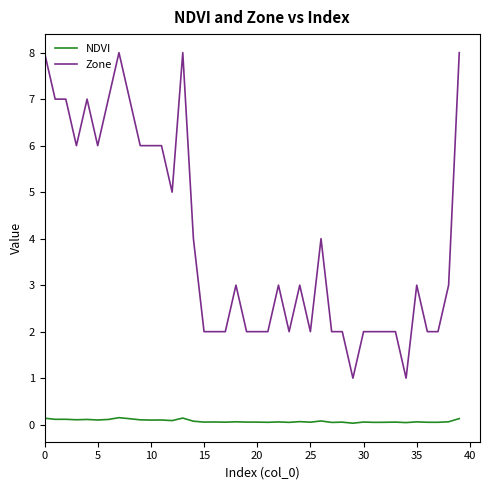

True or false: NDVI and Zone intersect in this chart.

False